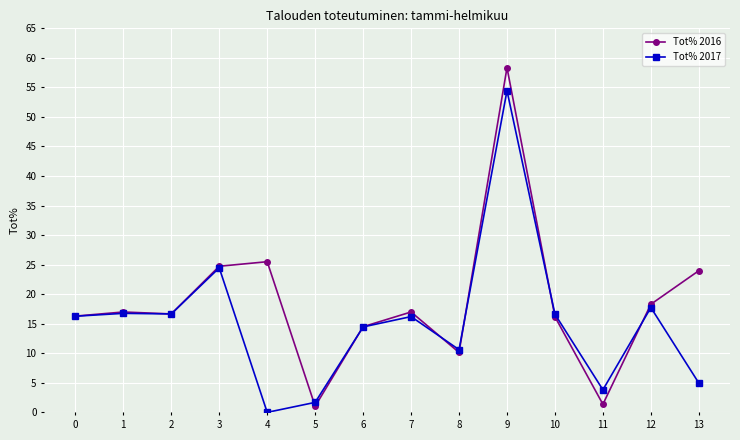

The Tot% 2017 series shows 10.6 at 8. True or false?

True